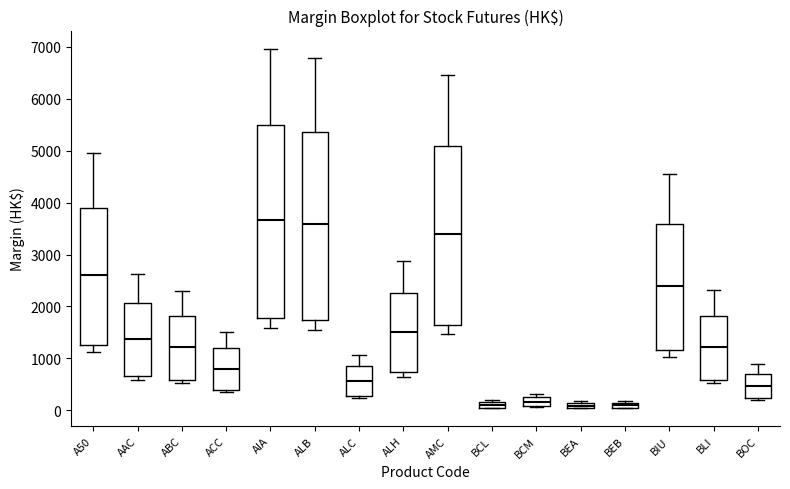

Where does the median line of the box for AIA sit on the y-axis? The values are not printed on the chart, so give them approximately, as read against the axis.

3700